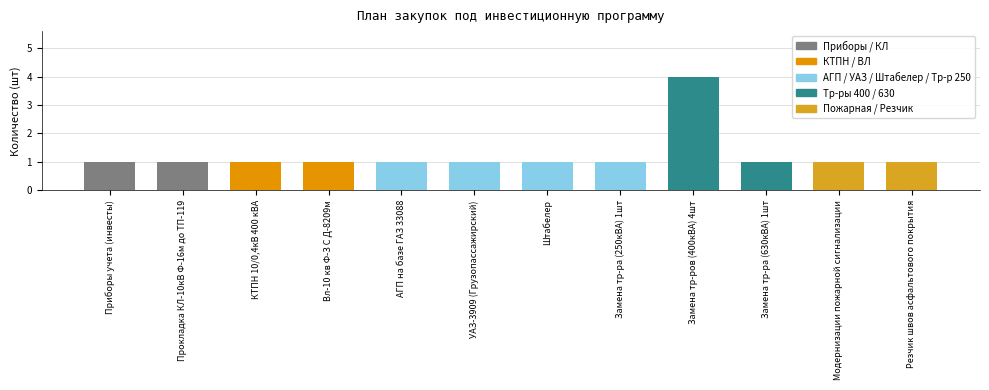

What is the change in value from Замена тр-ров (400кВА) 4шт to Модернизации пожарной сигнализации?

-3